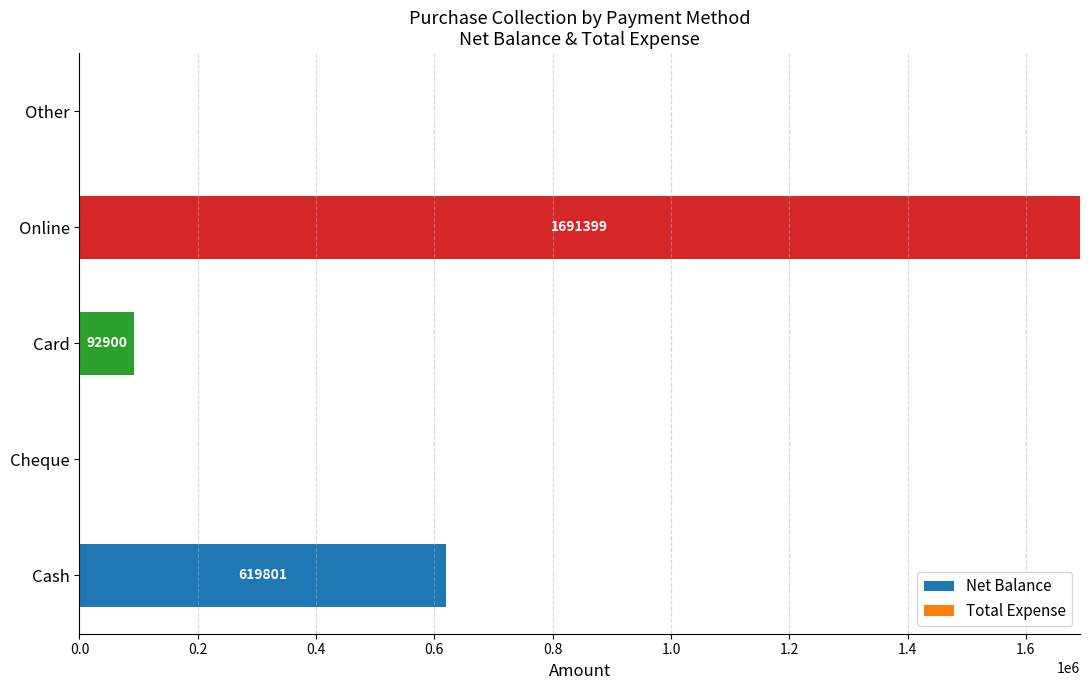

Reading top to bottom, extract all data points from this chart.

Other=0	Online=1691399	Card=92900	Cheque=0	Cash=619801